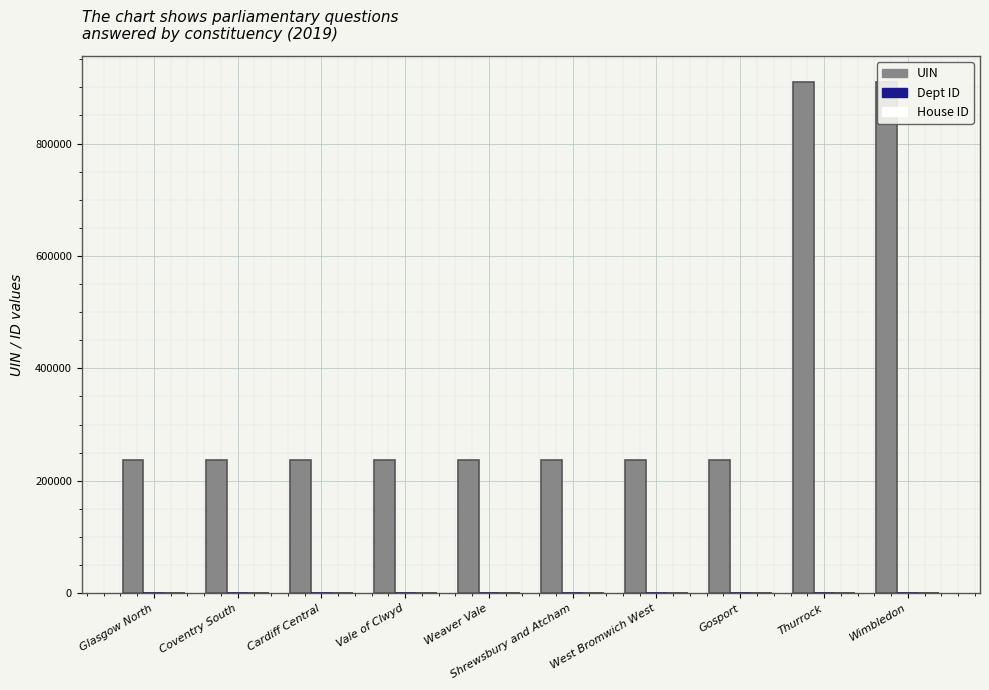

At which category is the sum across all series the highest?

Wimbledon